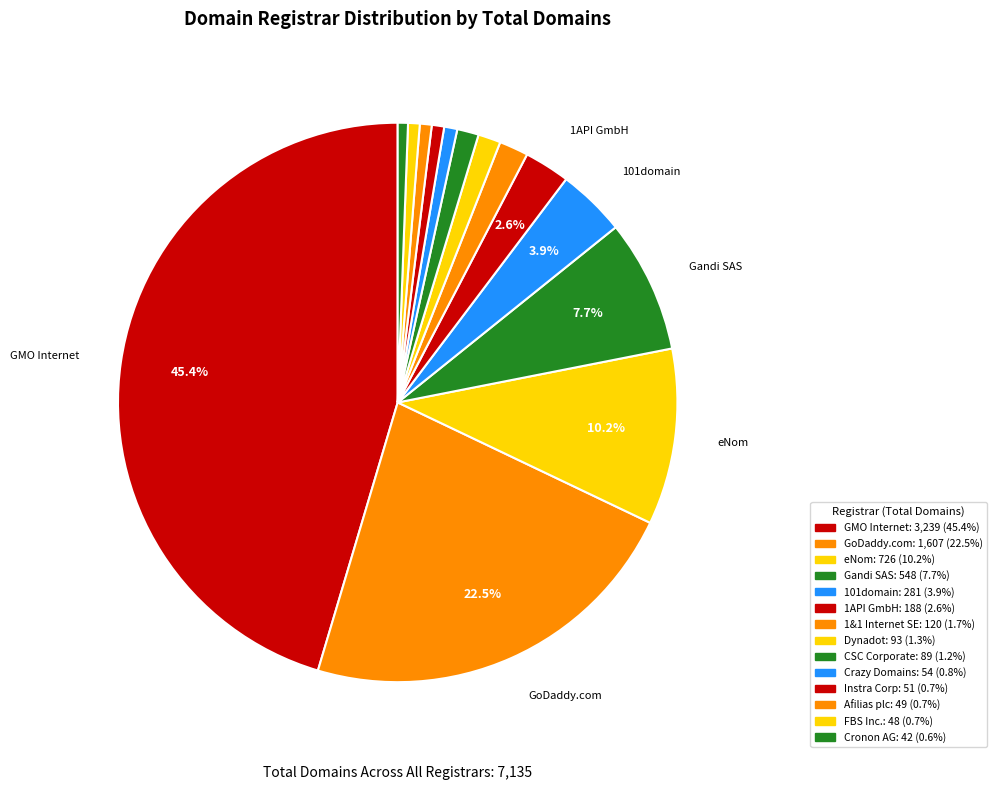

Count the number of slices in the pie.

14